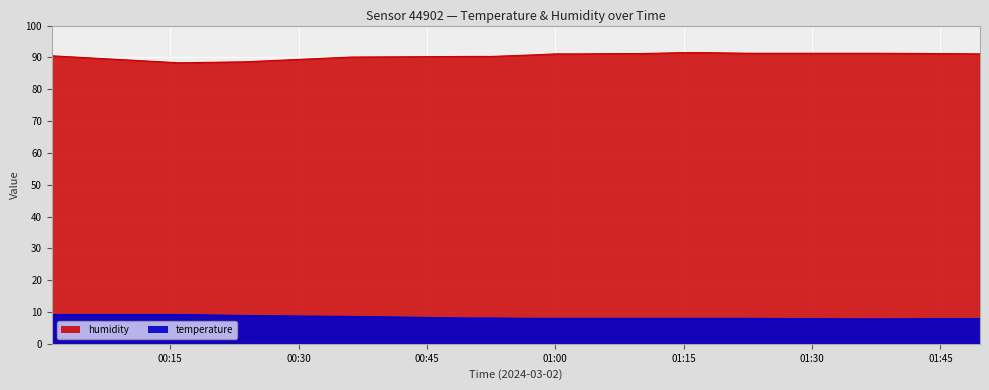

The value of temperature at 05:30 is 11.9. True or false?

False